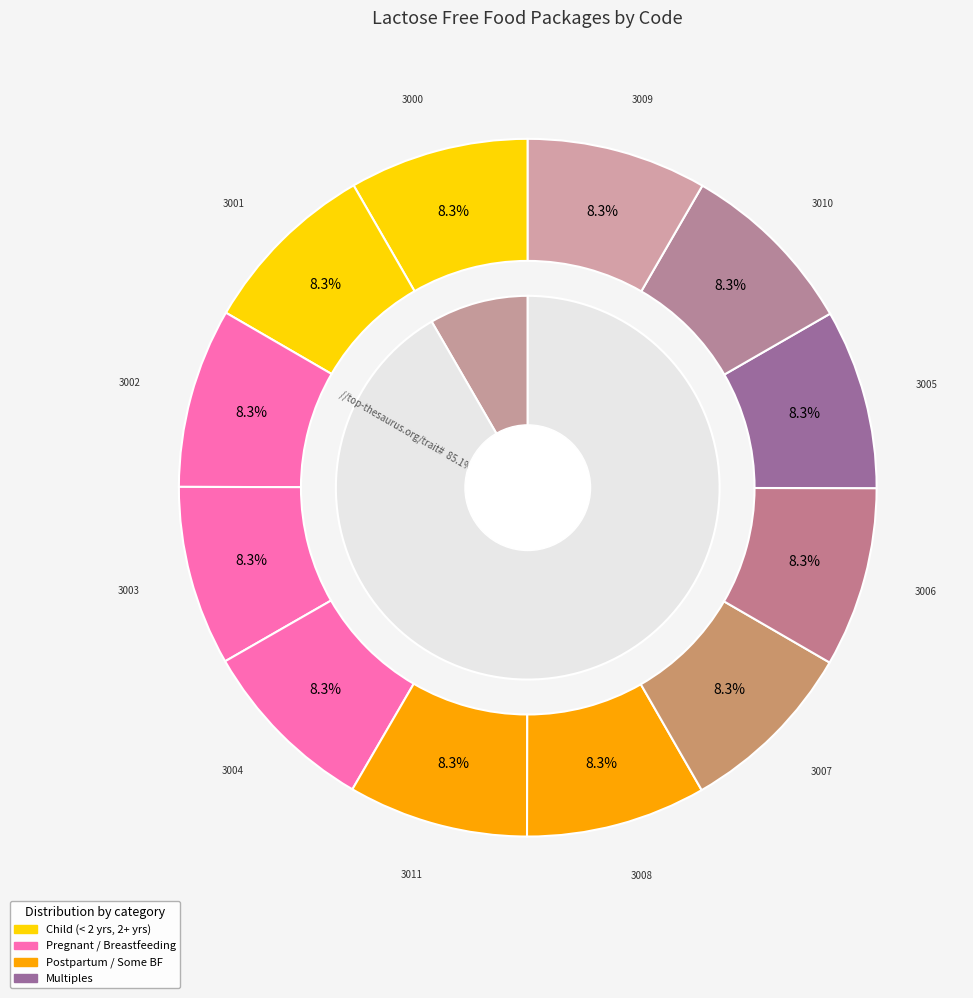

Rank the categories by value from lowest to highest.

Standard < 2 Years Child, Standard 2+ Years Child, Standard Pregnant, Standard Fully Breastfeeding Pregnant, Standard Partially Breastfeeding Pregnant, Standard Pregnant with Multiples, Standard Fully Breastfeeding, Standard Partially Breastfeeding, Standard Some Breastfeeding, Standard Fully Breastfeeding Multiples, Standard Partially Breastfeeding Multiples, Standard Postpartum